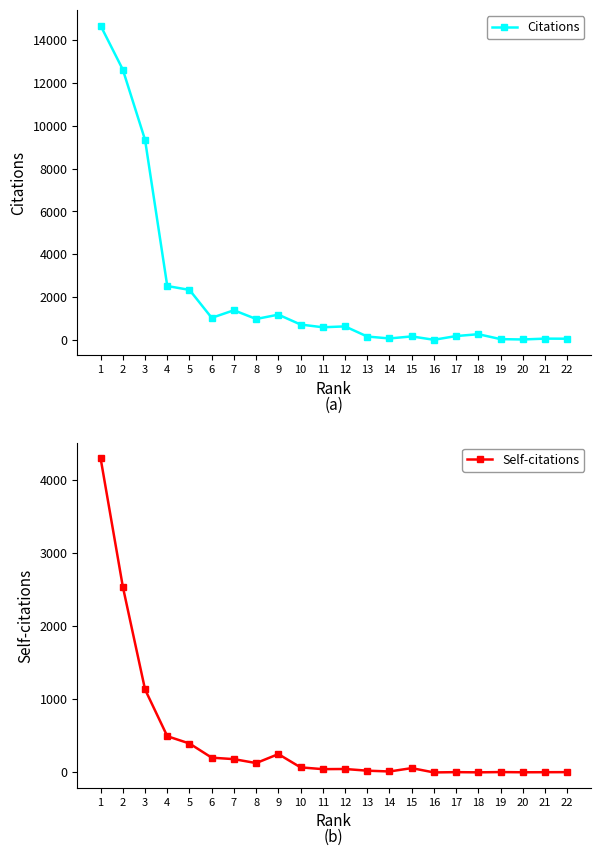

What is the spread (max minus min) of values at 5?

1939